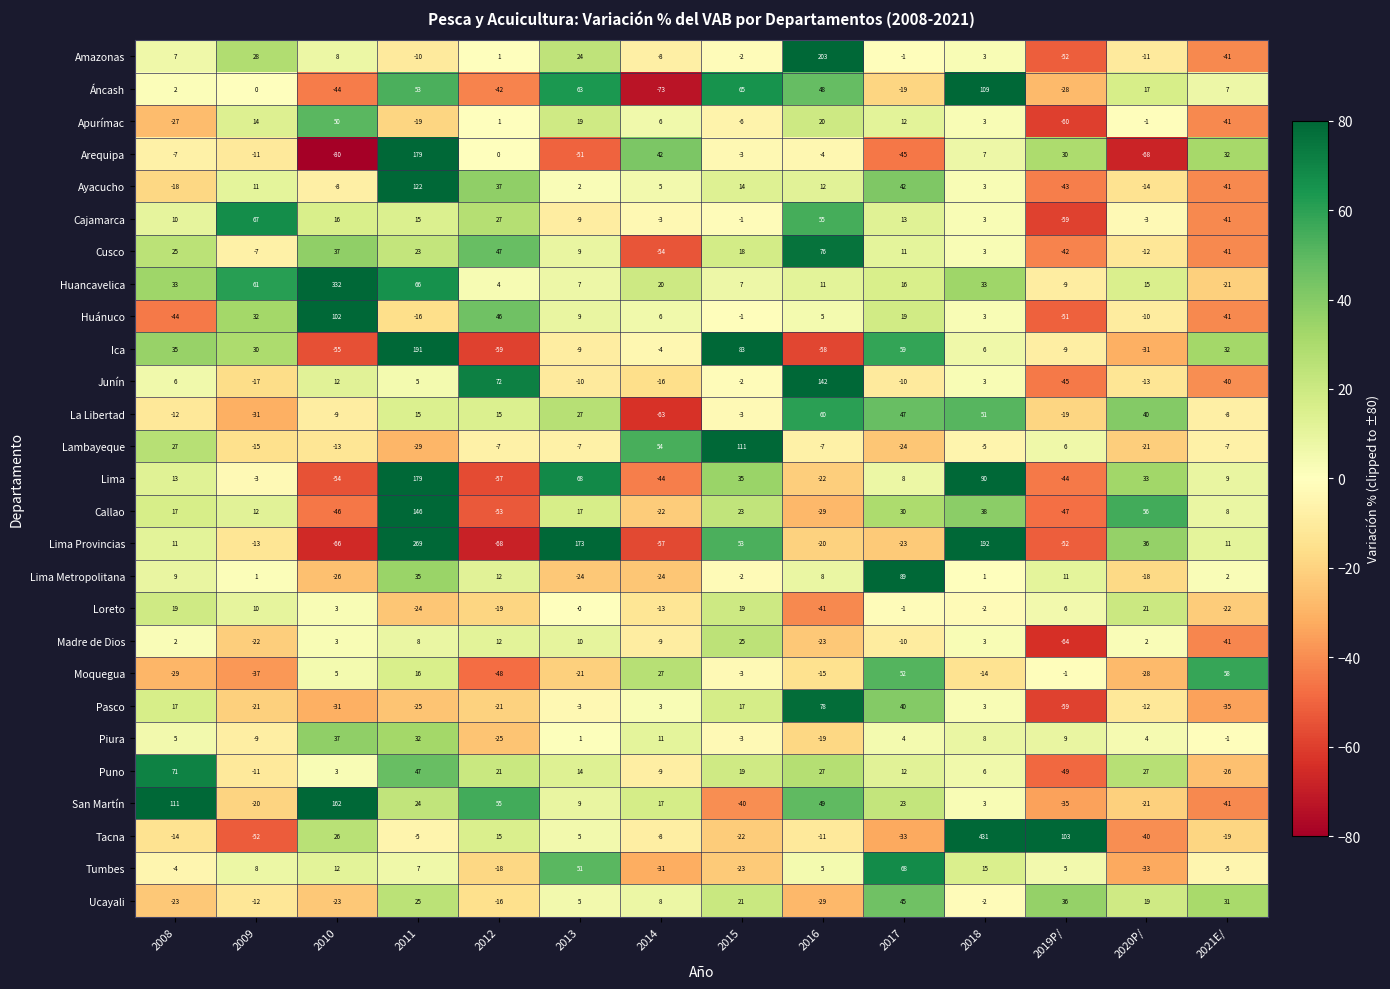

The value of Cajamarca at 2012 is 9. True or false?

False